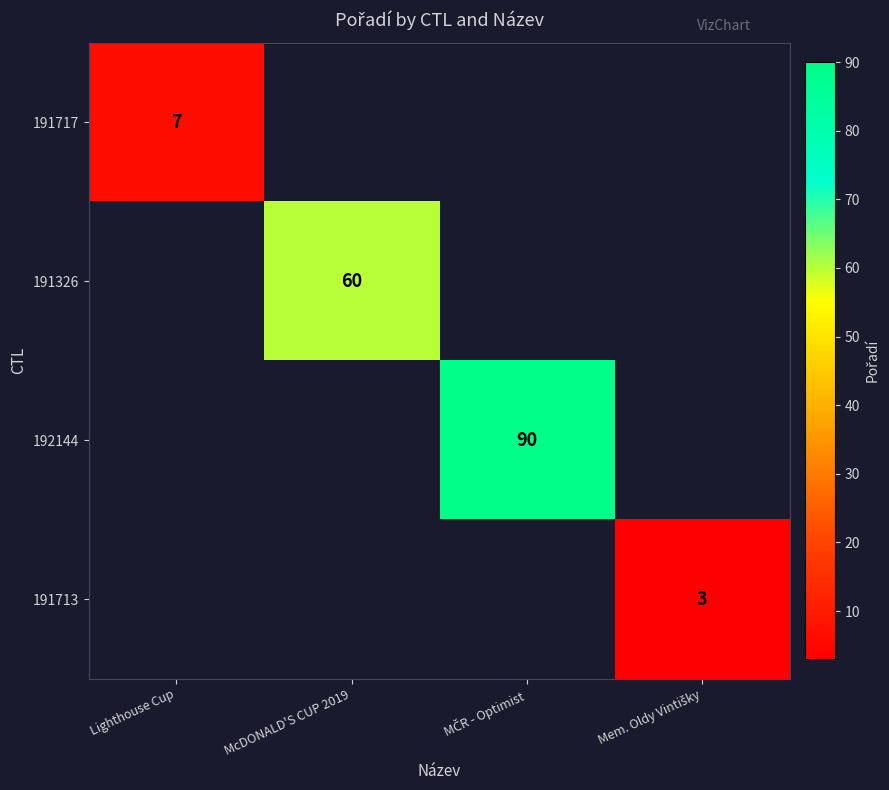

How many data points does each series have?

4